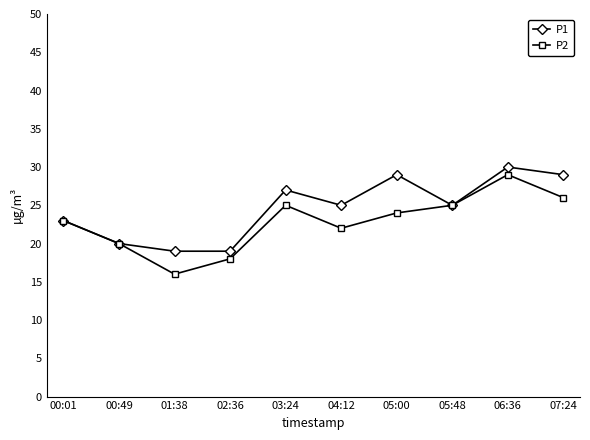

At which category is the sum across all series the highest?

06:36